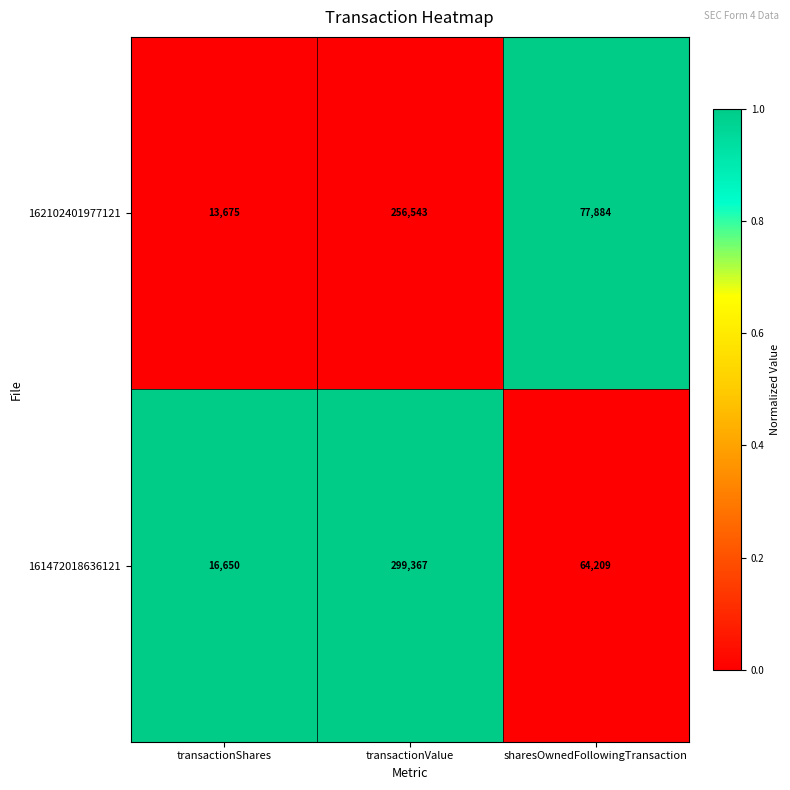

Reading left to right, transcribe all the data shown in this chart.

162102401977121: 13675	256543	77884
161472018636121: 16650	299367	64209